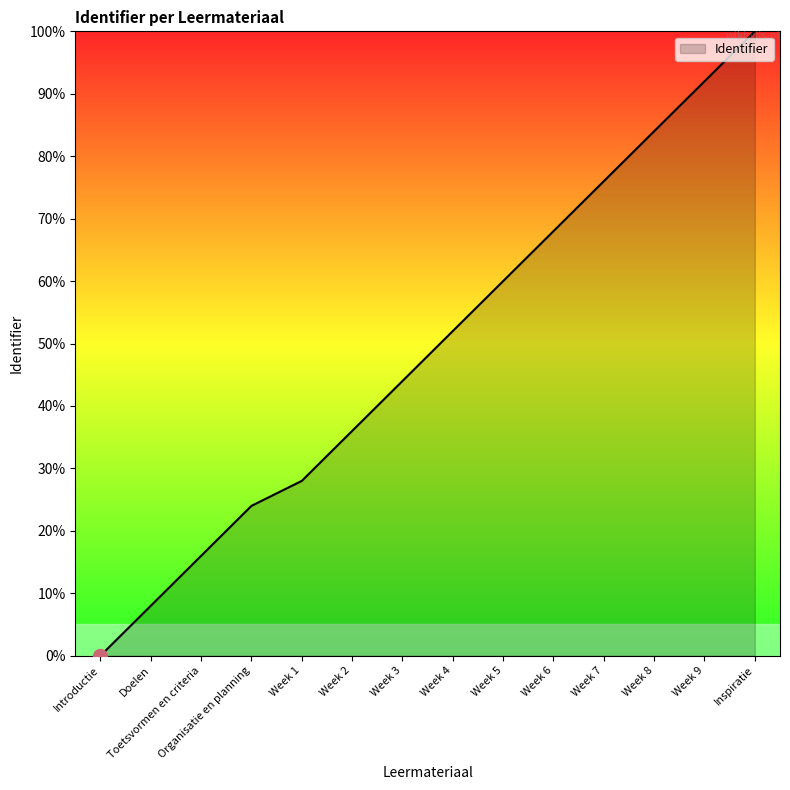

At which label is the value closest to 50?

Week 4